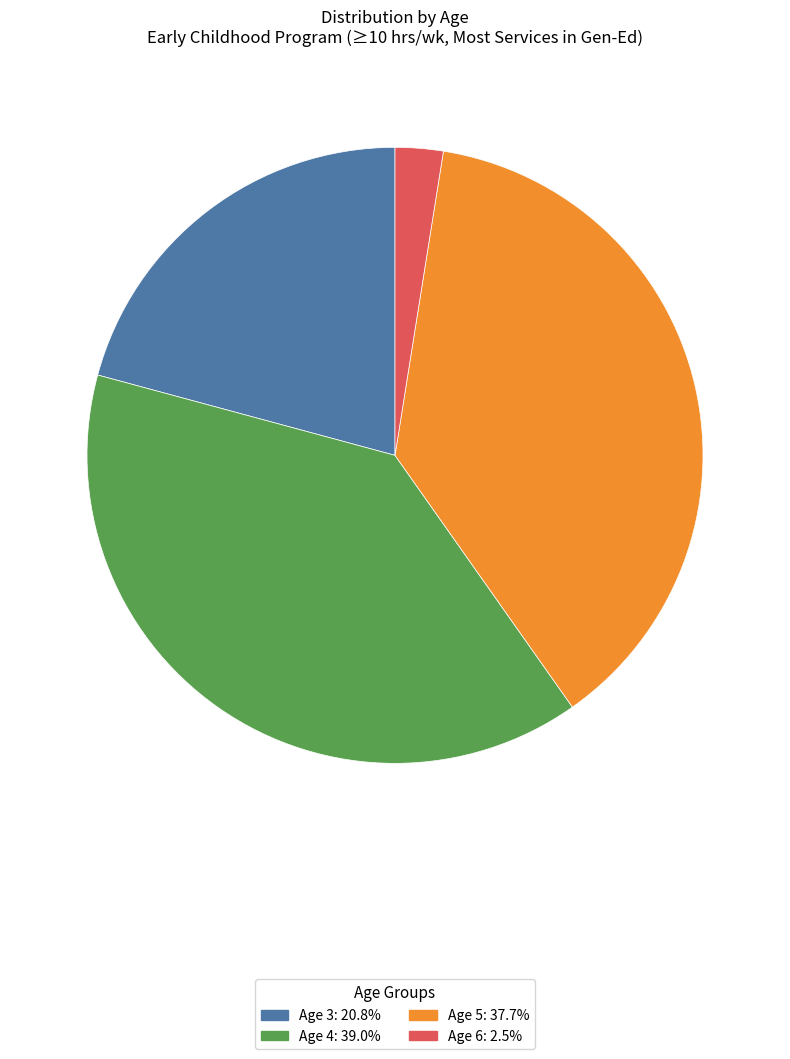

Count the number of slices in the pie.

4